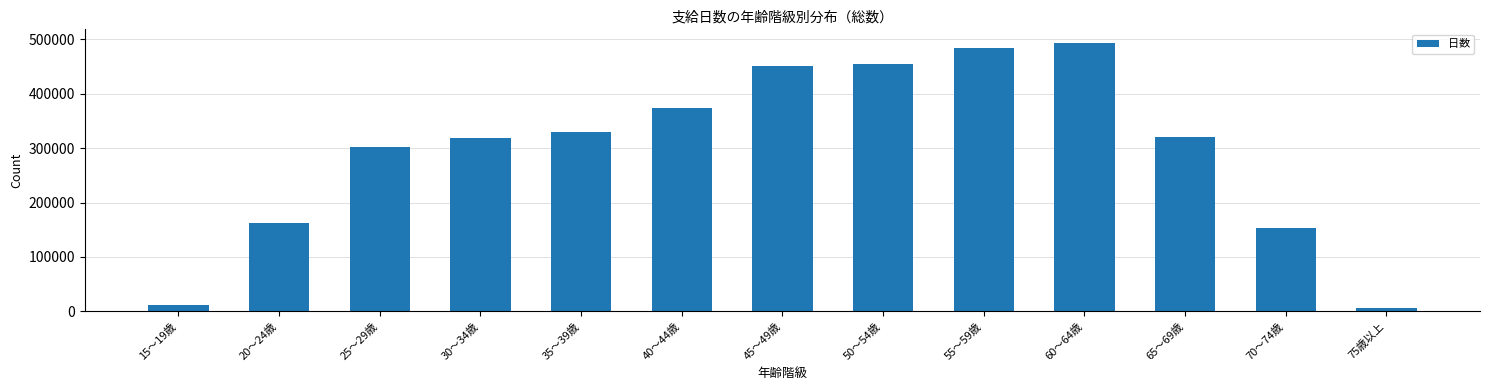

What is the difference between the values at 30～34歳 and 20～24歳?

156502